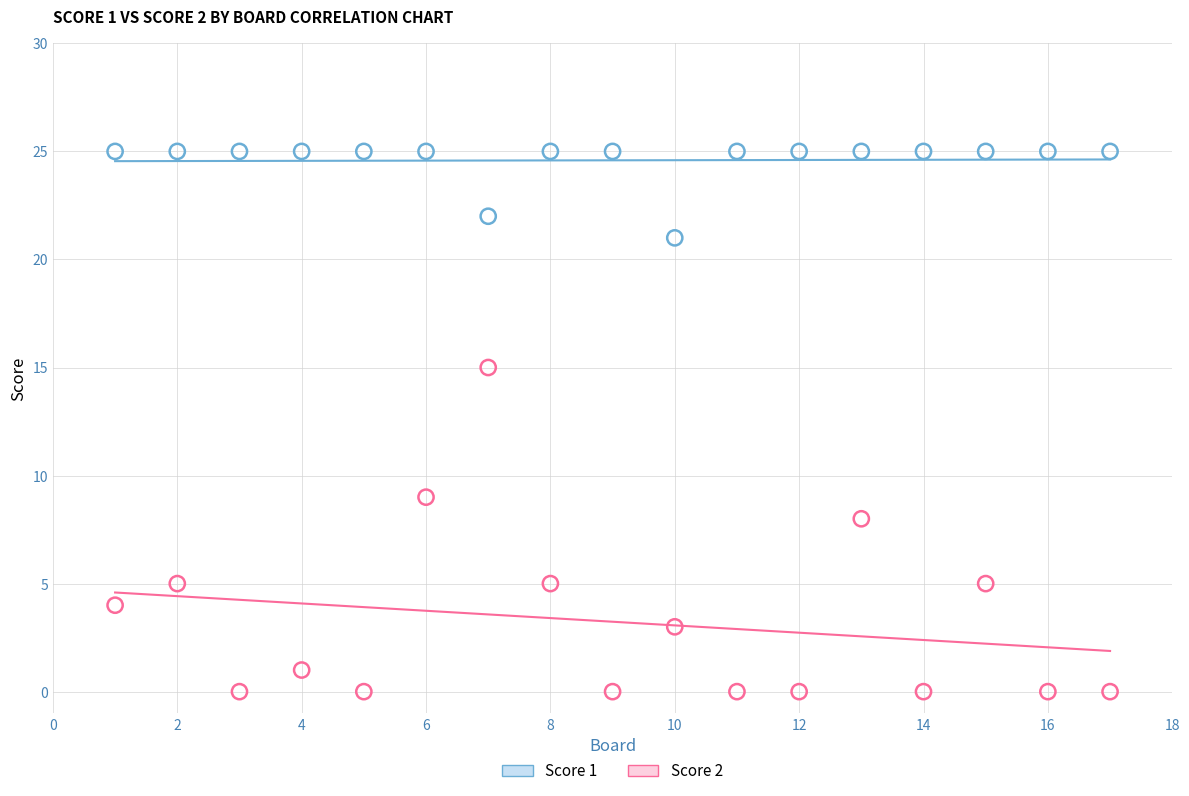

What are all the series names shown in the legend?

Score 1, Score 2